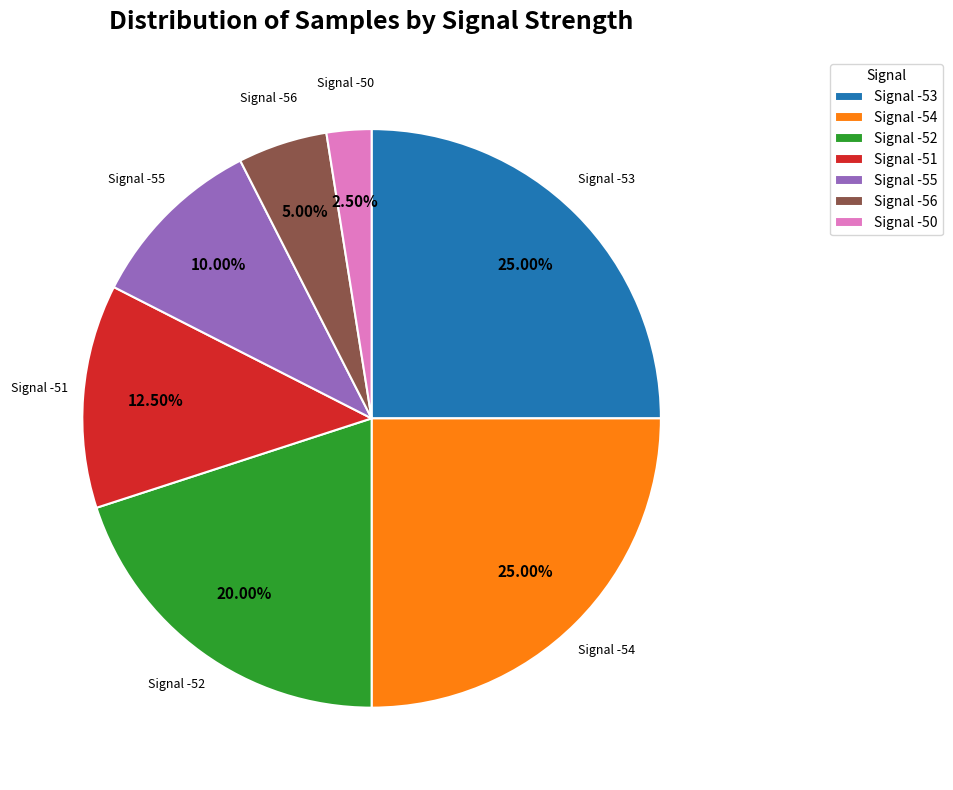

Is there any slice that represents more than half of the pie?

No